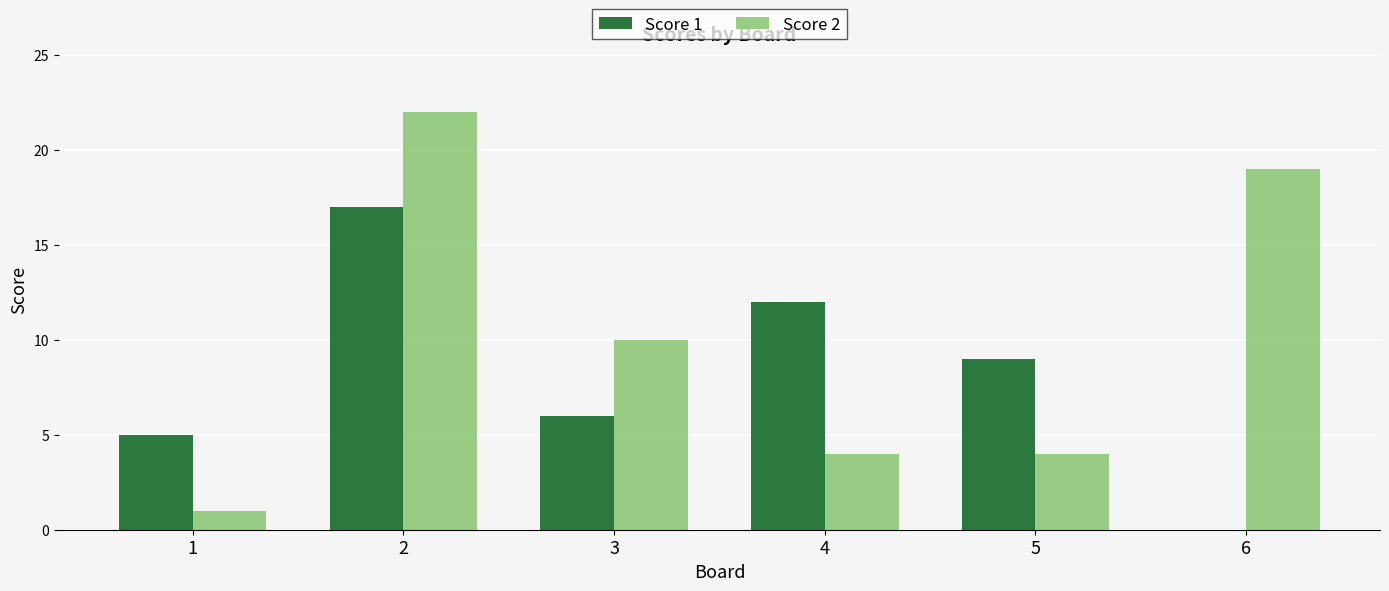

What is the greatest value displayed?

22